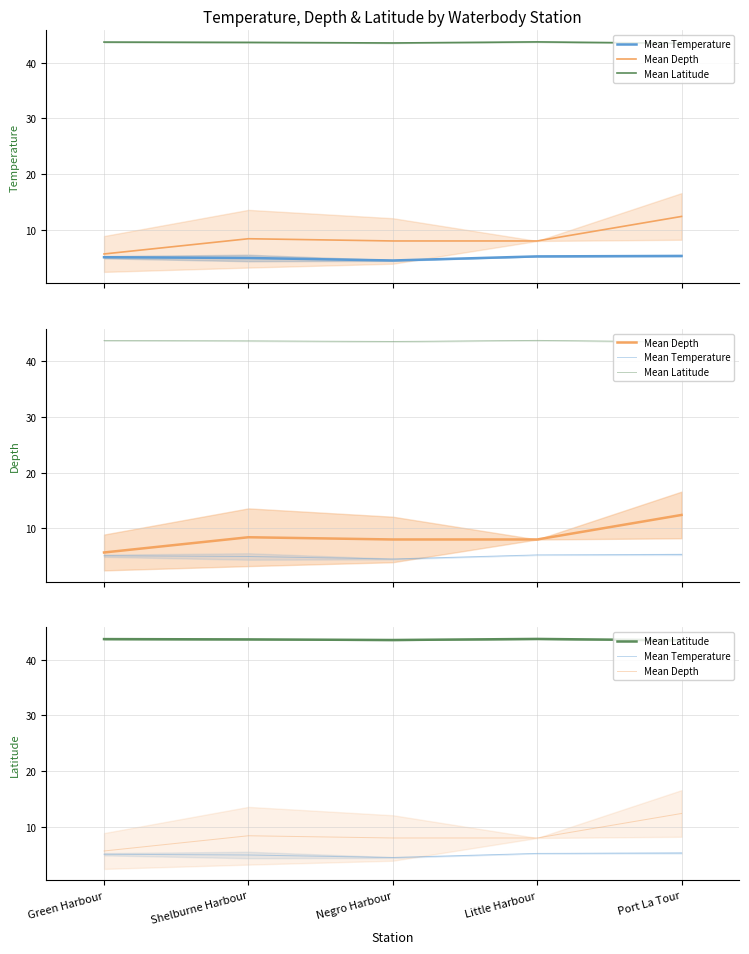

Rank the series by their maximum value, from highest to lowest.

Mean Latitude, Mean Depth, Mean Temperature